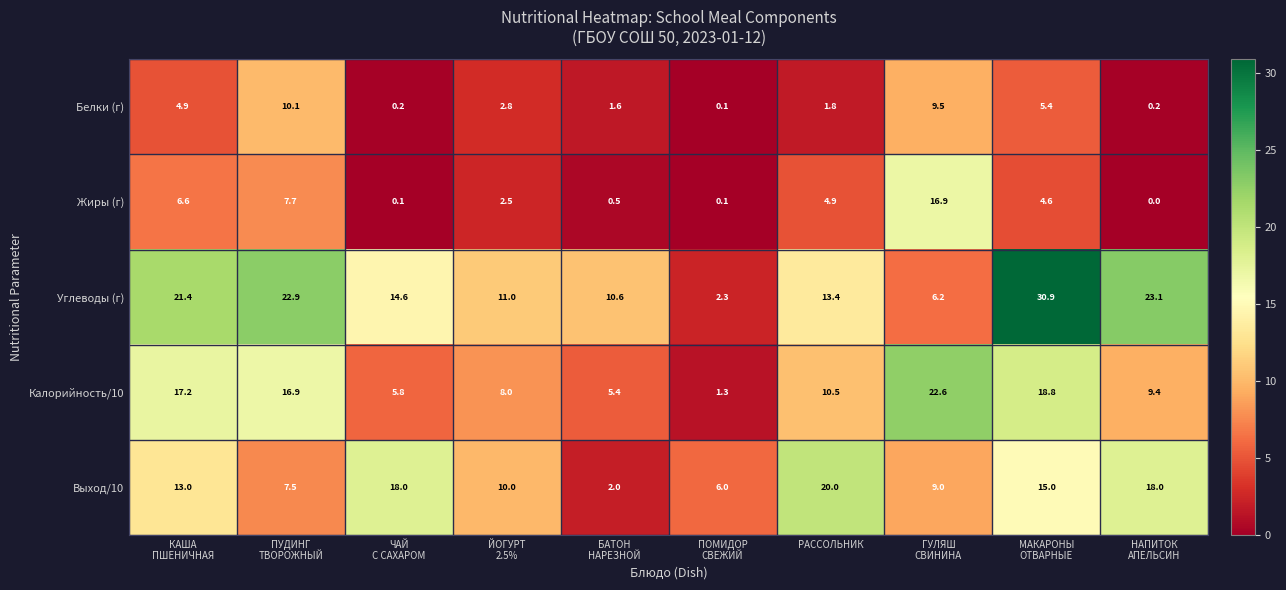

How many data points in Белки (г) are less than 2?

5